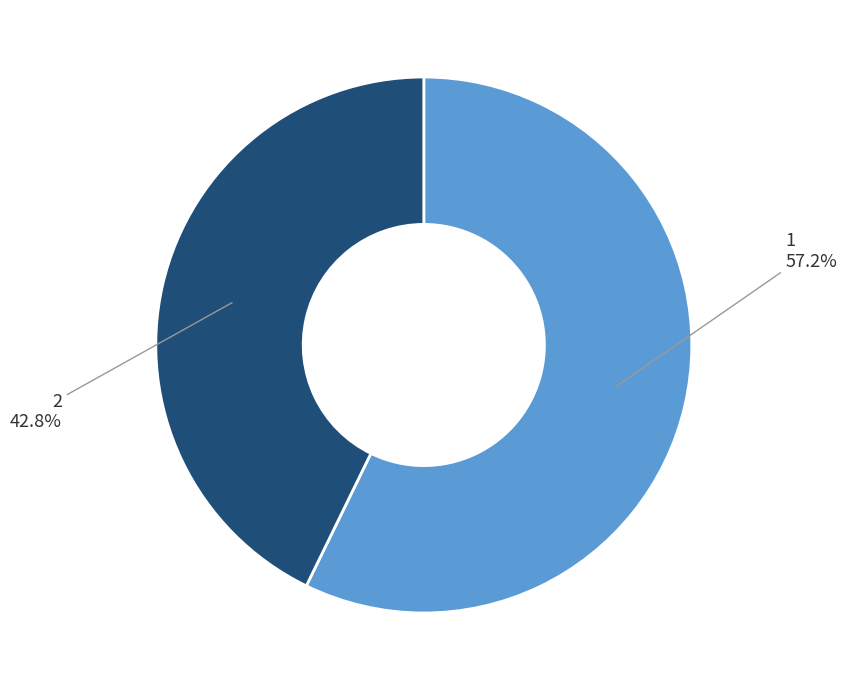

What percentage is the 2 slice, to the nearest percent?

43%